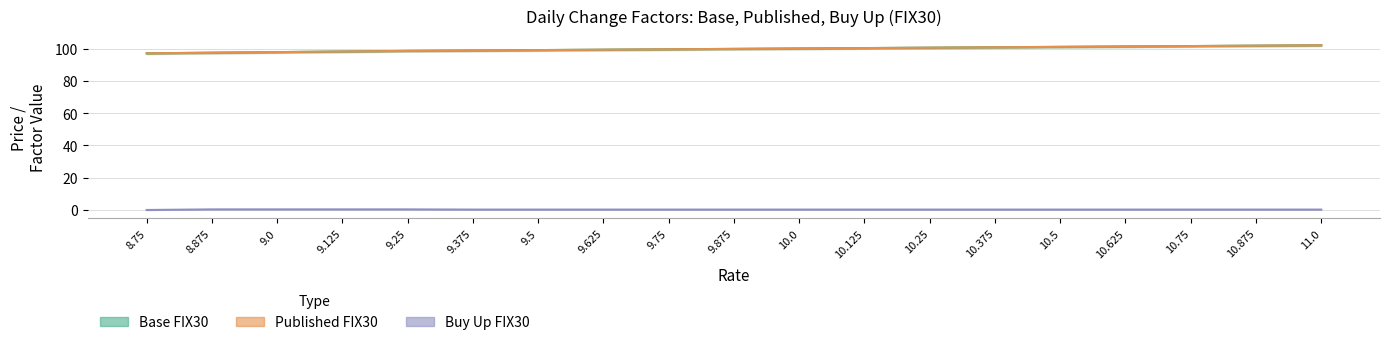

Which label corresponds to the smallest value in the chart?

8.75